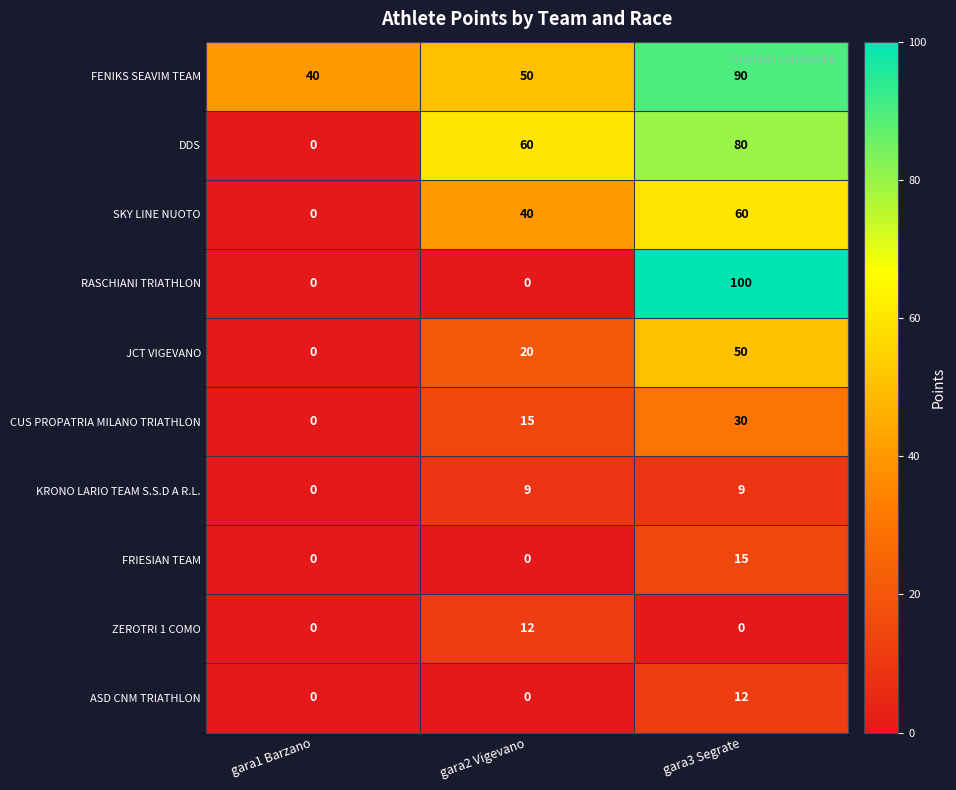

Reading left to right, extract all data points from this chart.

FENIKS SEAVIM TEAM: gara1 Barzano=40	gara2 Vigevano=50	gara3 Segrate=90
DDS: gara1 Barzano=0	gara2 Vigevano=60	gara3 Segrate=80
SKY LINE NUOTO: gara1 Barzano=0	gara2 Vigevano=40	gara3 Segrate=60
RASCHIANI TRIATHLON: gara1 Barzano=0	gara2 Vigevano=0	gara3 Segrate=100
JCT VIGEVANO: gara1 Barzano=0	gara2 Vigevano=20	gara3 Segrate=50
CUS PROPATRIA MILANO TRIATHLON: gara1 Barzano=0	gara2 Vigevano=15	gara3 Segrate=30
KRONO LARIO TEAM S.S.D A R.L.: gara1 Barzano=0	gara2 Vigevano=9	gara3 Segrate=9
FRIESIAN TEAM: gara1 Barzano=0	gara2 Vigevano=0	gara3 Segrate=15
ZEROTRI 1 COMO: gara1 Barzano=0	gara2 Vigevano=12	gara3 Segrate=0
ASD CNM TRIATHLON: gara1 Barzano=0	gara2 Vigevano=0	gara3 Segrate=12